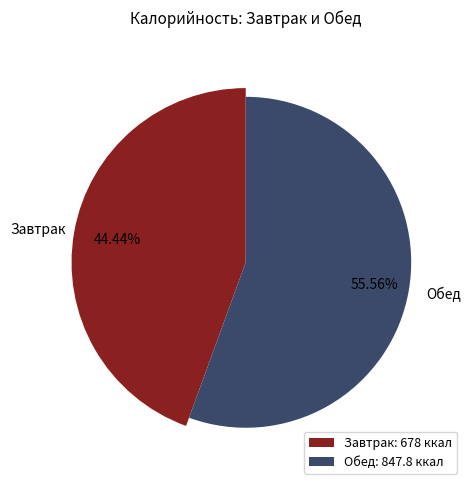

True or false: Котлета куриная accounts for 27% of the total.

False